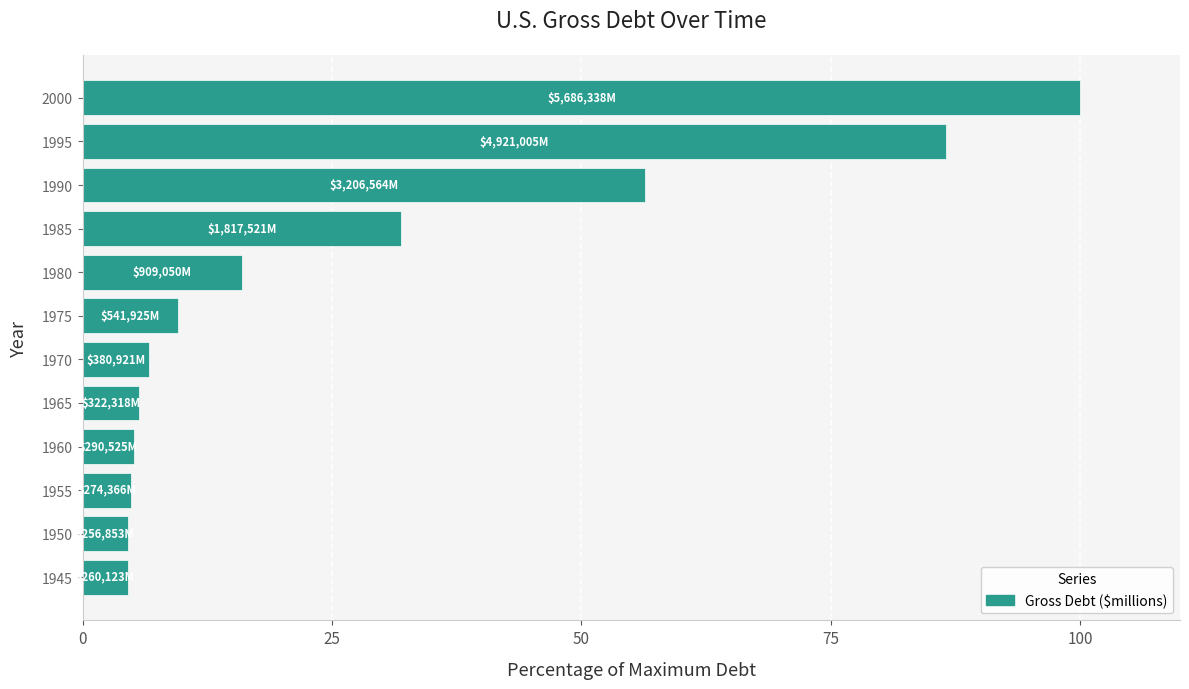

Are the bars horizontal?

Yes